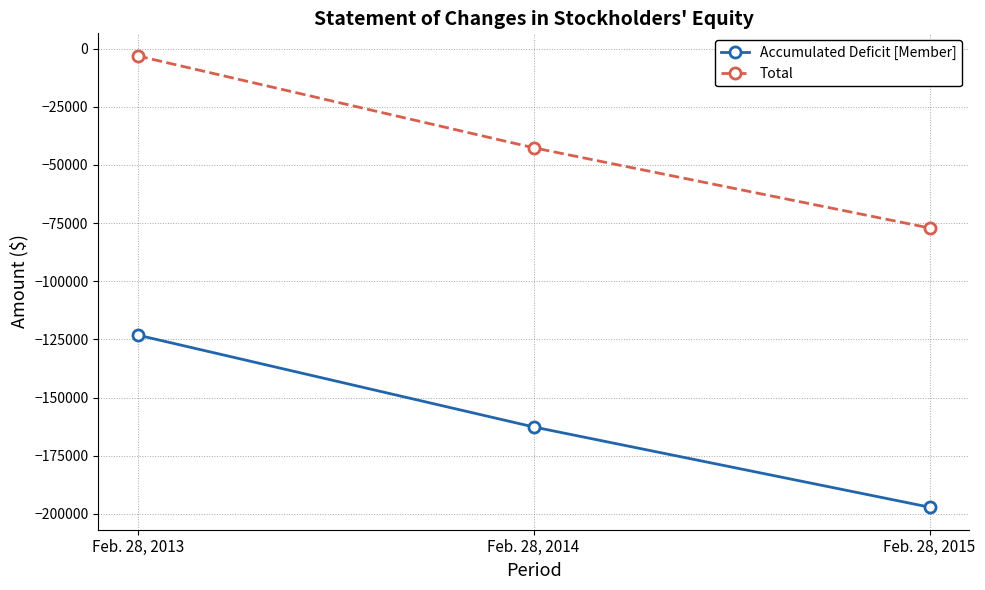

The Accumulated Deficit [Member] series shows -123138 at Feb. 28, 2013. True or false?

True